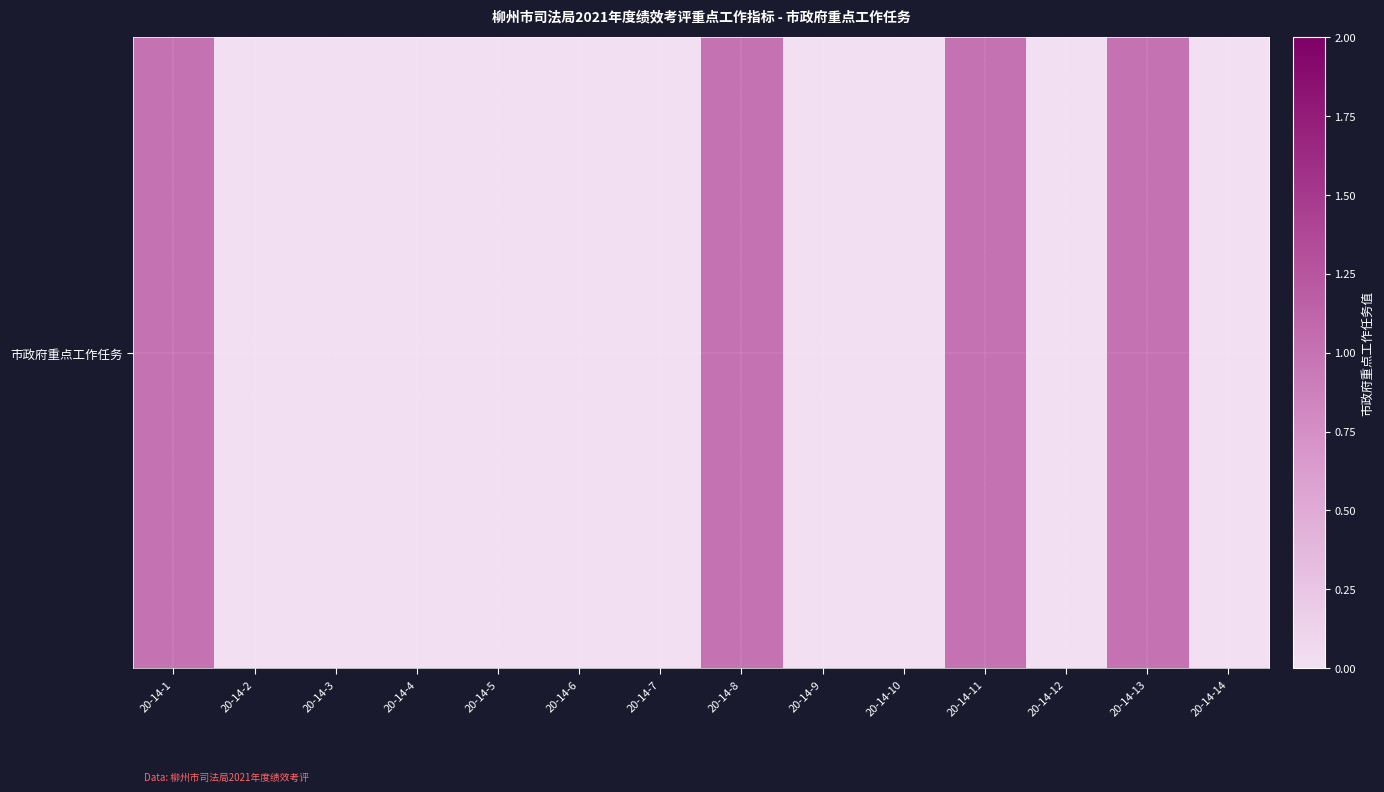

What is the change in value from 20-14-1 to 20-14-2?

-1